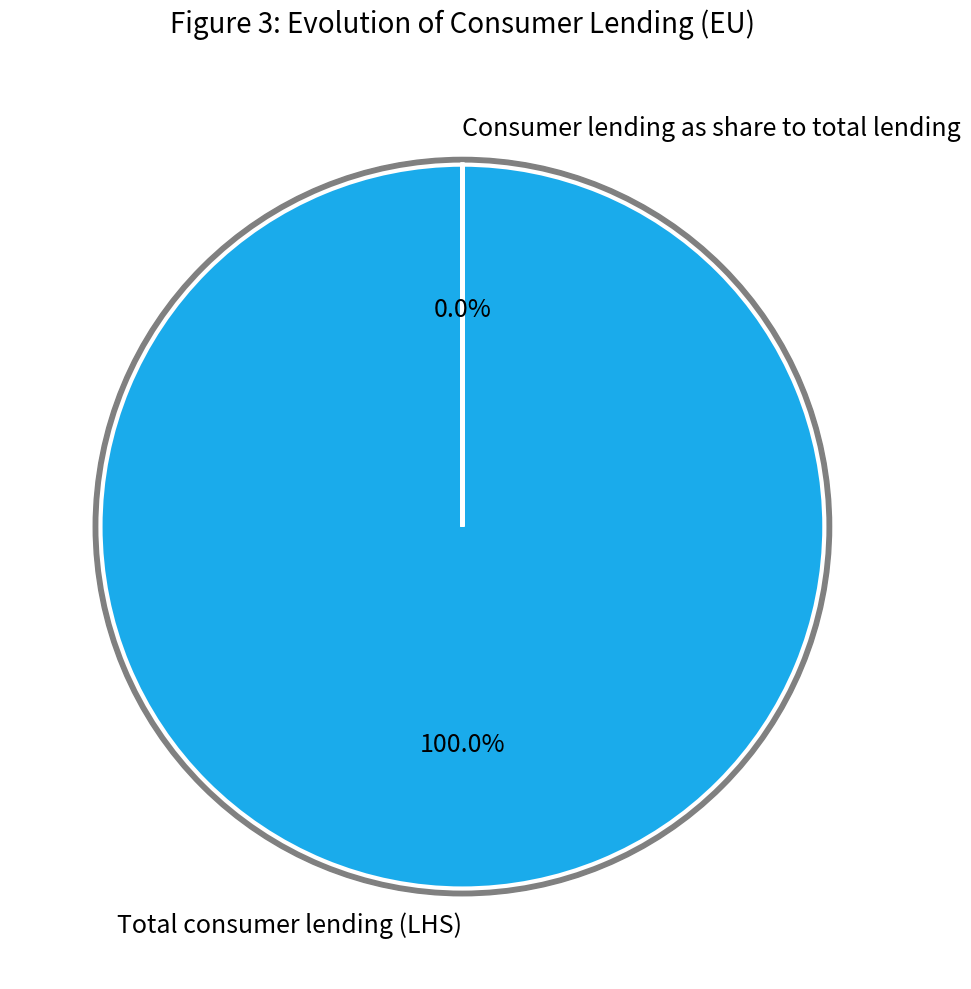

To the nearest percent, what is the difference between the largest and smallest slice percentages?

100%